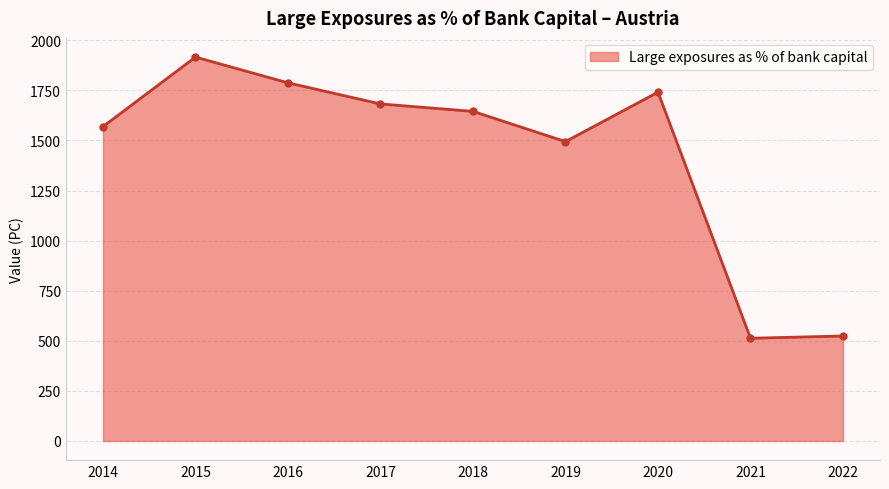

What is the maximum value shown in the chart?

1916.2